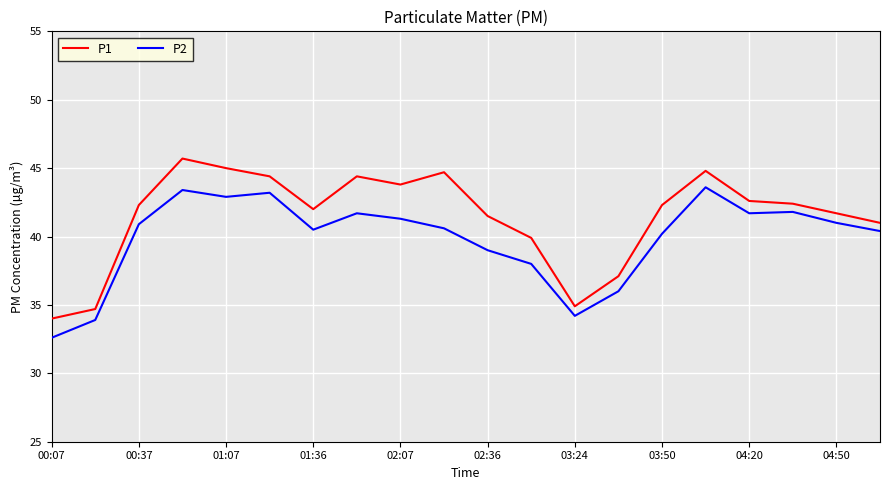

What is the difference between the maximum and minimum values in the P1 series?

11.7